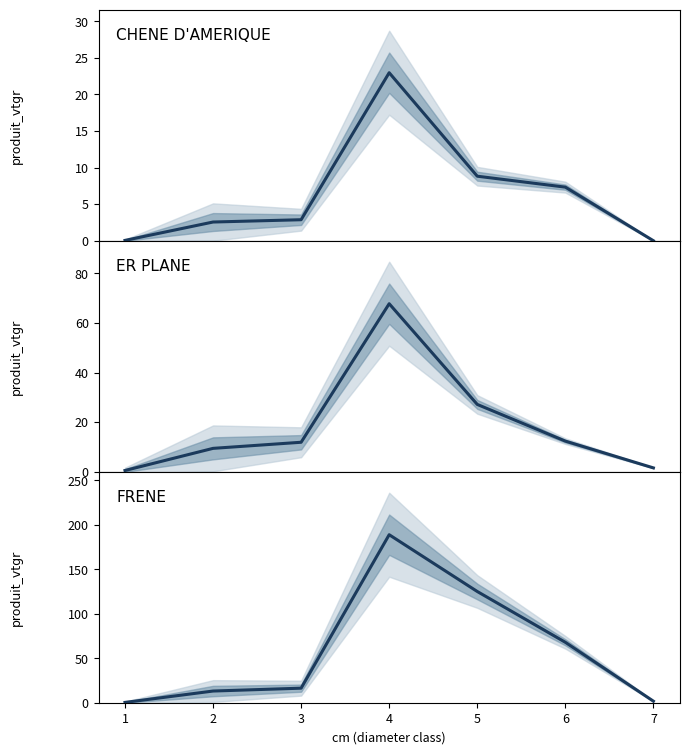

What is the average value of the ER PLANE series?

18.7